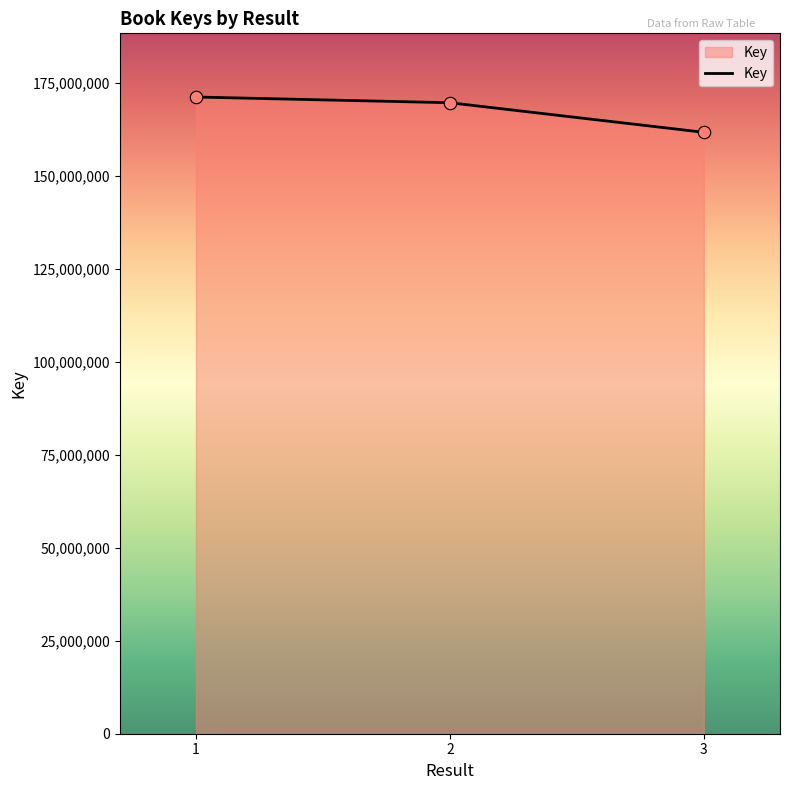

Approximately how many times larger is the value at 1 compared to 2?

1.0